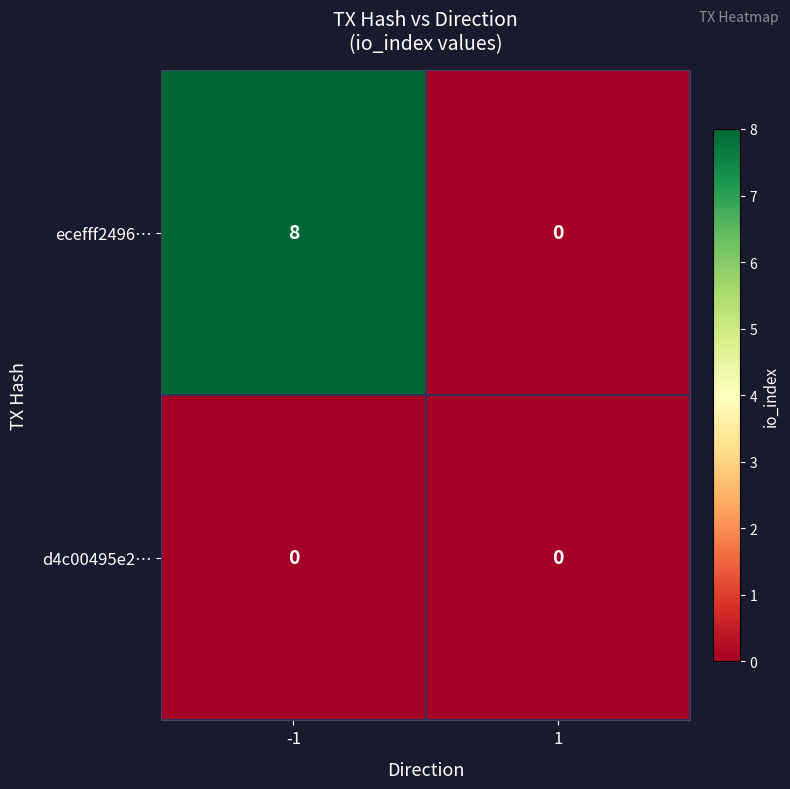

At how many categories does at least one series exceed 7?

1